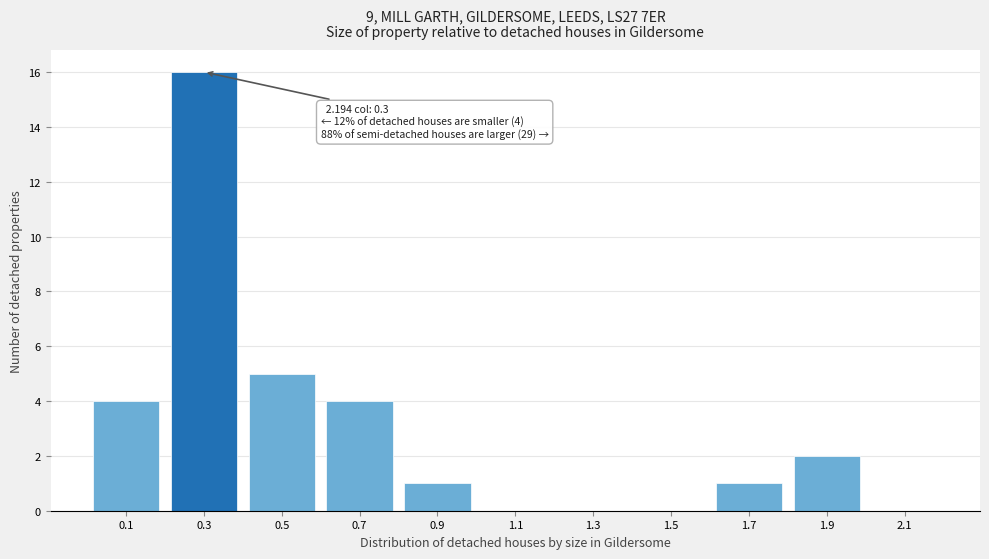

Reading left to right, list all the values displayed in this chart.

0.1=4	0.3=16	0.5=5	0.7=4	0.9=1	1.1=0	1.3=0	1.5=0	1.7=1	1.9=2	2.1=0